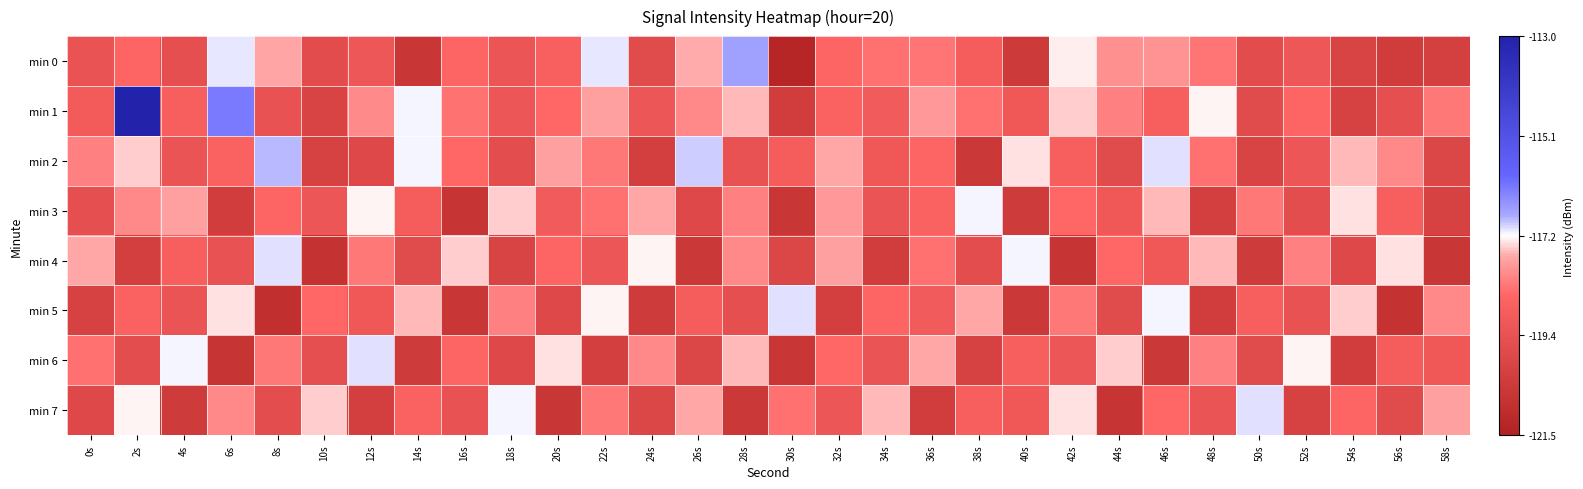

Reading right to left, what are all the values shown in this chart?

min 0: 58s=-120.1	56s=-120.3	54s=-120.0	52s=-119.2	50s=-119.6	48s=-118.3	46s=-118.0	44s=-118.0	42s=-117.3	40s=-120.4	38s=-118.9	36s=-118.3	34s=-118.4	32s=-118.6	30s=-121.3	28s=-116.7	26s=-117.7	24s=-119.7	22s=-117.1	20s=-118.8	18s=-119.3	16s=-118.6	14s=-120.6	12s=-119.2	10s=-119.6	8s=-117.7	6s=-117.1	4s=-119.5	2s=-118.6	0s=-119.3
min 1: 58s=-118.3	56s=-119.5	54s=-120.1	52s=-118.6	50s=-119.7	48s=-117.3	46s=-118.8	44s=-118.2	42s=-117.5	40s=-119.1	38s=-118.4	36s=-117.9	34s=-119.0	32s=-118.7	30s=-120.3	28s=-117.6	26s=-118.1	24s=-119.2	22s=-117.8	20s=-118.5	18s=-119.2	16s=-118.4	14s=-117.2	12s=-118.1	10s=-120.0	8s=-119.4	6s=-116.2	4s=-118.8	2s=-113.0	0s=-119.0
min 2: 58s=-119.9	56s=-118.1	54s=-117.6	52s=-119.2	50s=-120.0	48s=-118.4	46s=-117.1	44s=-119.7	42s=-118.8	40s=-117.4	38s=-120.5	36s=-118.6	34s=-119.1	32s=-117.7	30s=-118.9	28s=-119.4	26s=-117.0	24s=-120.2	22s=-118.3	20s=-117.8	18s=-119.6	16s=-118.5	14s=-117.2	12s=-119.8	10s=-120.1	8s=-116.9	6s=-118.7	4s=-119.3	2s=-117.5	0s=-118.2
min 3: 58s=-120.1	56s=-118.8	54s=-117.4	52s=-119.6	50s=-118.3	48s=-120.2	46s=-117.6	44s=-119.1	42s=-118.5	40s=-120.4	38s=-117.2	36s=-118.7	34s=-119.3	32s=-117.9	30s=-120.6	28s=-118.2	26s=-119.8	24s=-117.7	22s=-118.4	20s=-119.0	18s=-117.5	16s=-120.7	14s=-118.9	12s=-117.3	10s=-119.2	8s=-118.6	6s=-120.3	4s=-117.8	2s=-118.1	0s=-119.5
min 4: 58s=-120.6	56s=-117.4	54s=-119.8	52s=-118.2	50s=-120.4	48s=-117.6	46s=-119.1	44s=-118.5	42s=-120.7	40s=-117.2	38s=-119.6	36s=-118.4	34s=-120.3	32s=-117.8	30s=-119.9	28s=-118.1	26s=-120.5	24s=-117.3	22s=-119.2	20s=-118.6	18s=-120.0	16s=-117.5	14s=-119.7	12s=-118.3	10s=-120.8	8s=-117.1	6s=-119.4	4s=-118.8	2s=-120.2	0s=-117.7
min 5: 58s=-118.1	56s=-120.8	54s=-117.5	52s=-119.4	50s=-118.8	48s=-120.3	46s=-117.2	44s=-119.7	42s=-118.3	40s=-120.5	38s=-117.7	36s=-119.0	34s=-118.6	32s=-120.2	30s=-117.1	28s=-119.5	26s=-118.9	24s=-120.4	22s=-117.3	20s=-119.8	18s=-118.2	16s=-120.6	14s=-117.6	12s=-119.1	10s=-118.5	8s=-120.9	6s=-117.4	4s=-119.3	2s=-118.7	0s=-120.1
min 6: 58s=-119.1	56s=-118.9	54s=-120.3	52s=-117.3	50s=-119.7	48s=-118.2	46s=-120.5	44s=-117.5	42s=-119.2	40s=-118.8	38s=-120.1	36s=-117.7	34s=-119.3	32s=-118.5	30s=-120.6	28s=-117.6	26s=-119.9	24s=-118.1	22s=-120.2	20s=-117.4	18s=-119.8	16s=-118.6	14s=-120.4	12s=-117.1	10s=-119.5	8s=-118.3	6s=-120.7	4s=-117.2	2s=-119.6	0s=-118.4
min 7: 58s=-117.8	56s=-119.7	54s=-118.6	52s=-120.1	50s=-117.1	48s=-119.3	46s=-118.5	44s=-120.7	42s=-117.4	40s=-119.1	38s=-118.8	36s=-120.3	34s=-117.6	32s=-119.2	30s=-118.4	28s=-120.5	26s=-117.7	24s=-119.9	22s=-118.3	20s=-120.6	18s=-117.2	16s=-119.4	14s=-118.7	12s=-120.2	10s=-117.5	8s=-119.6	6s=-118.1	4s=-120.4	2s=-117.3	0s=-119.8